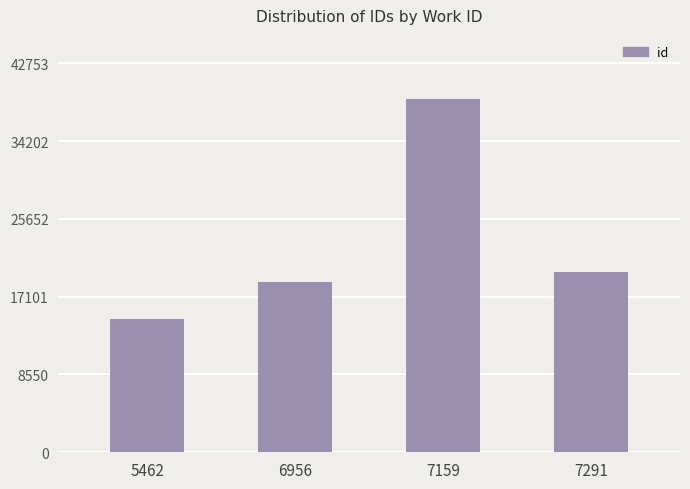

How many values are below 19855?

2